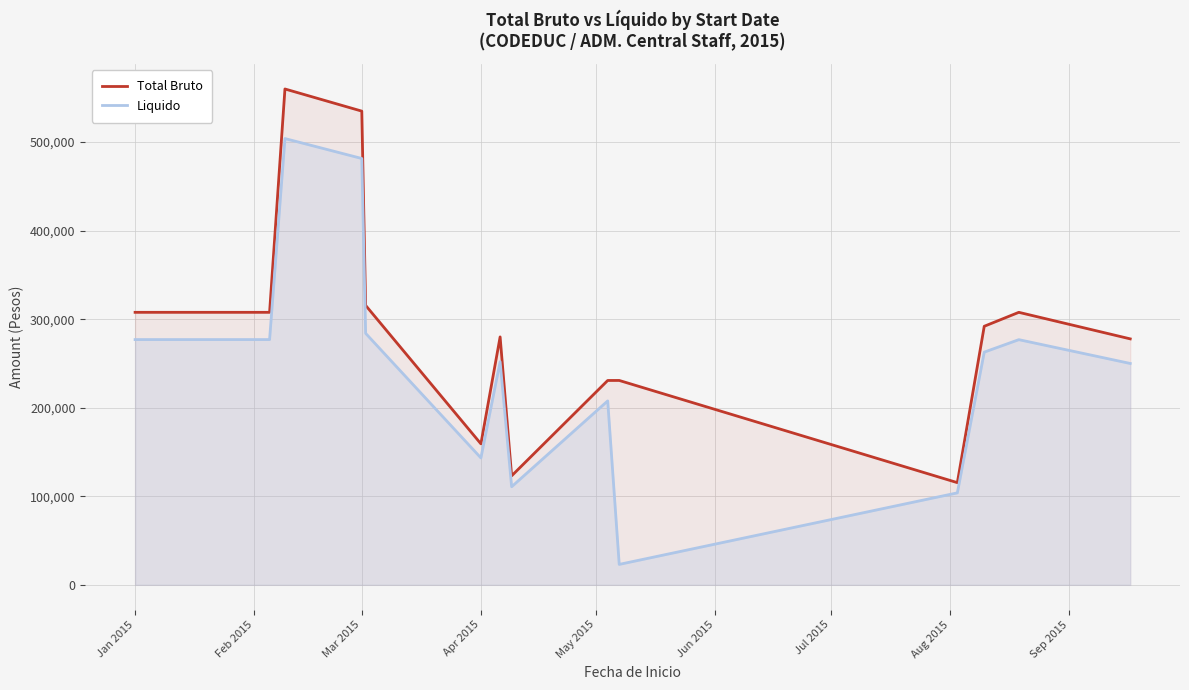

What is the highest value of the Liquido series?

504000.0